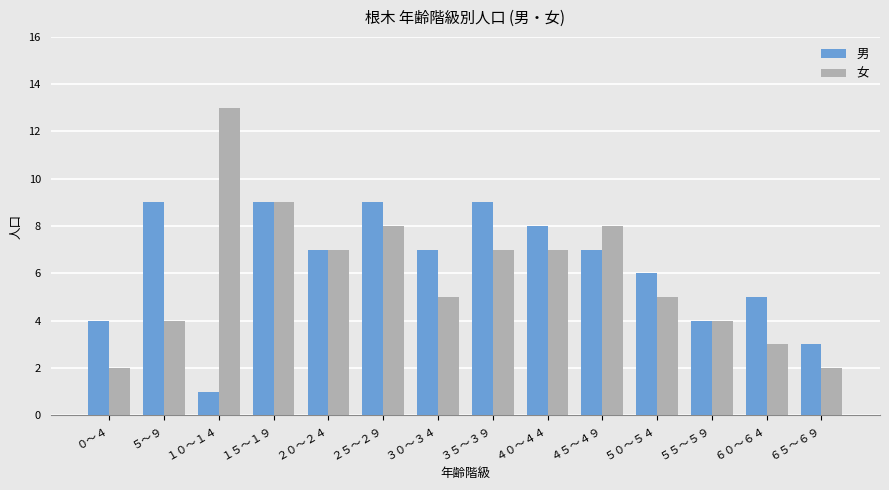

What is the difference between the 女 values at ６５～６９ and ３５～３９?

5